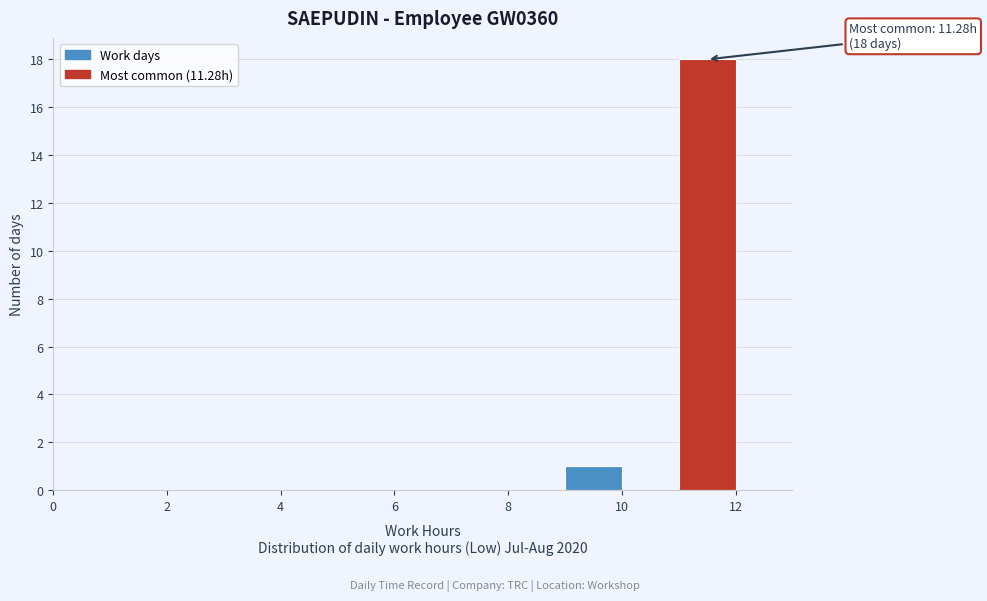

Over which range of the x-axis is the bar tallest?

11 to 12